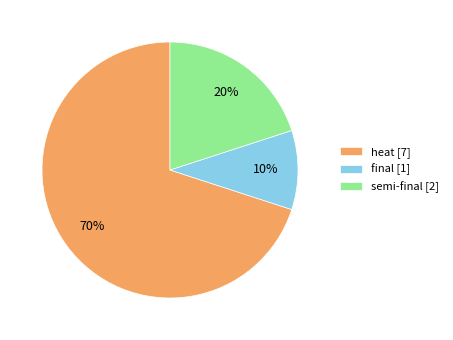

How many slices are in this pie chart?

3